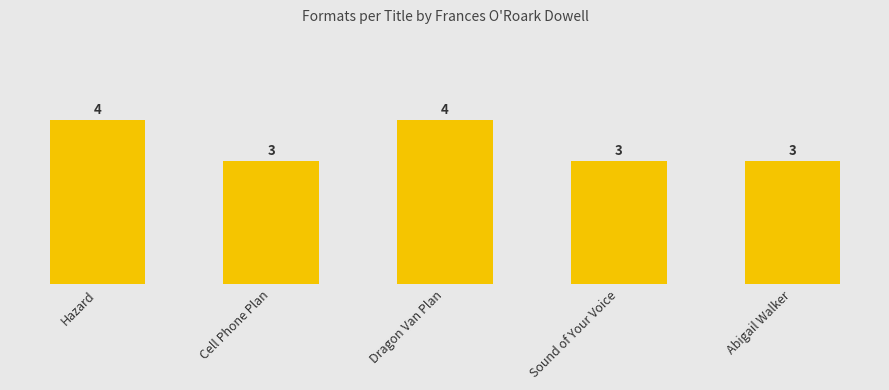

Between Dragon Van Plan and Hazard, which is larger?

Dragon Van Plan